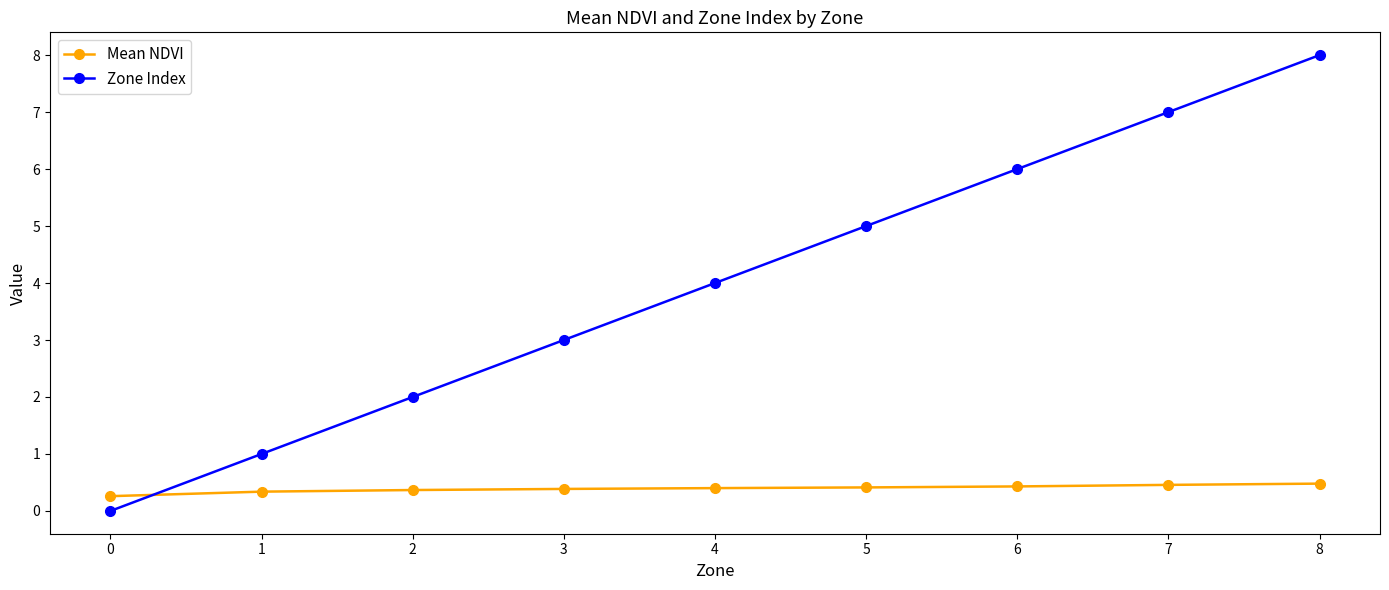

What is the value of the Zone Index point at the 7th from the left?

6.0